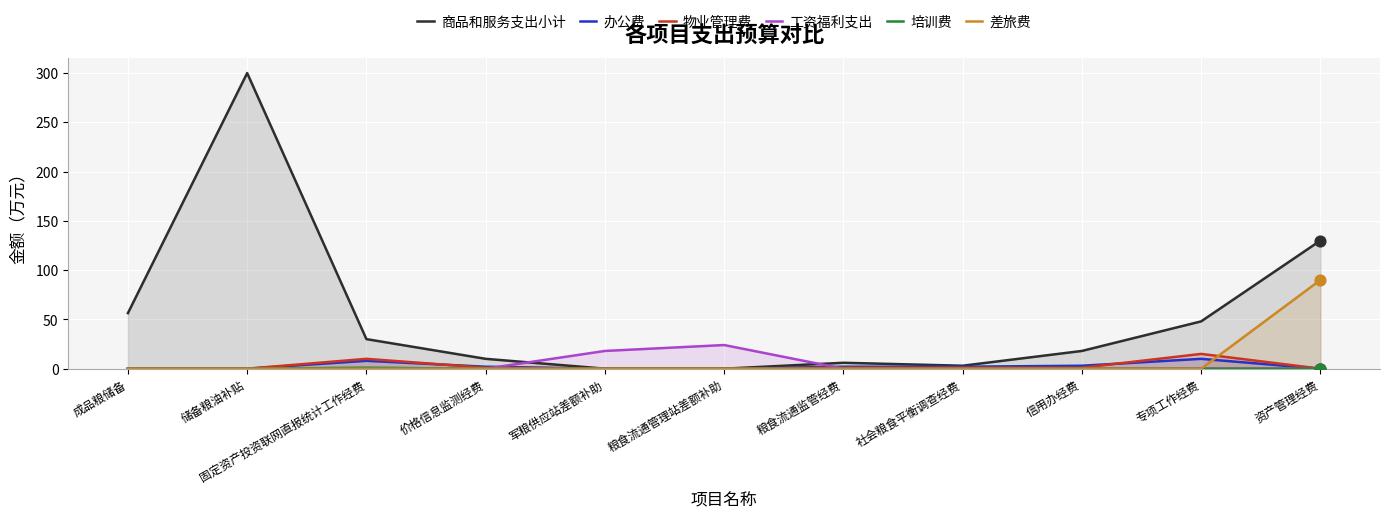

What is the total value across all series at 信用办经费?

22.0